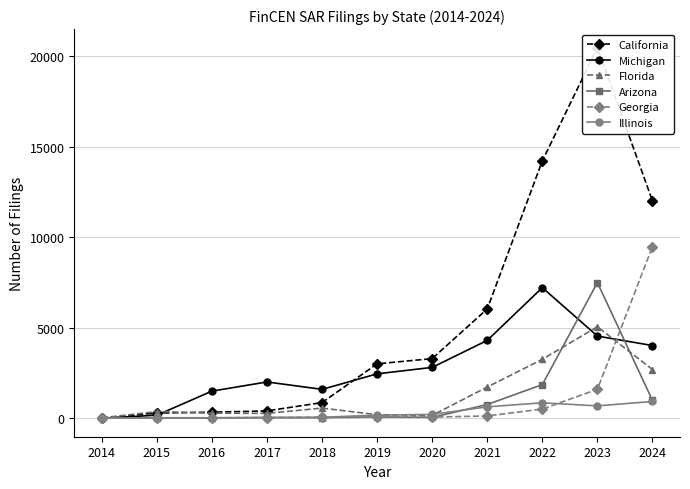

Where is Florida nearest to the value 2534?

2024